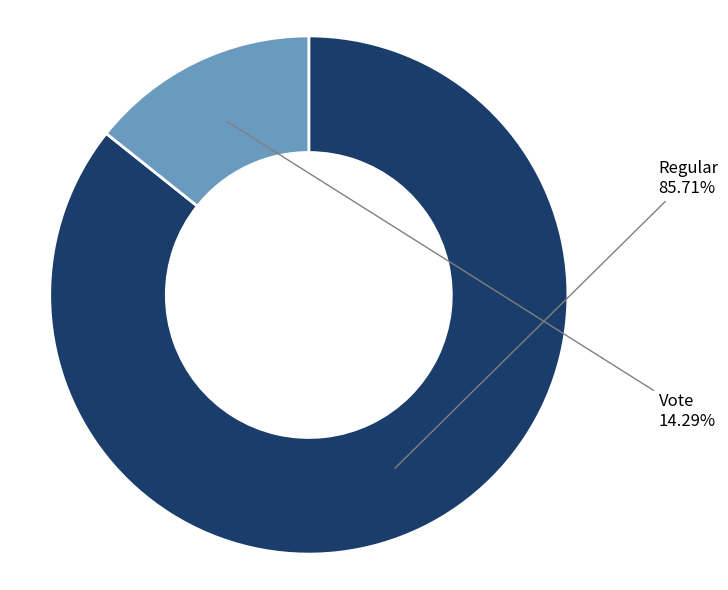

Do Vote and Regular together represent more than half of the pie?

Yes